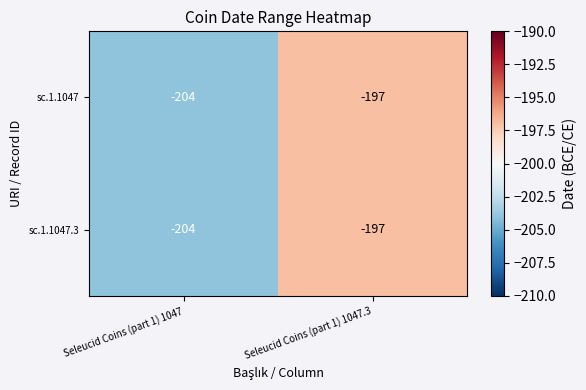

What is the approximate value of sc.1.1047 at Seleucid Coins (part 1) 1047?

-204